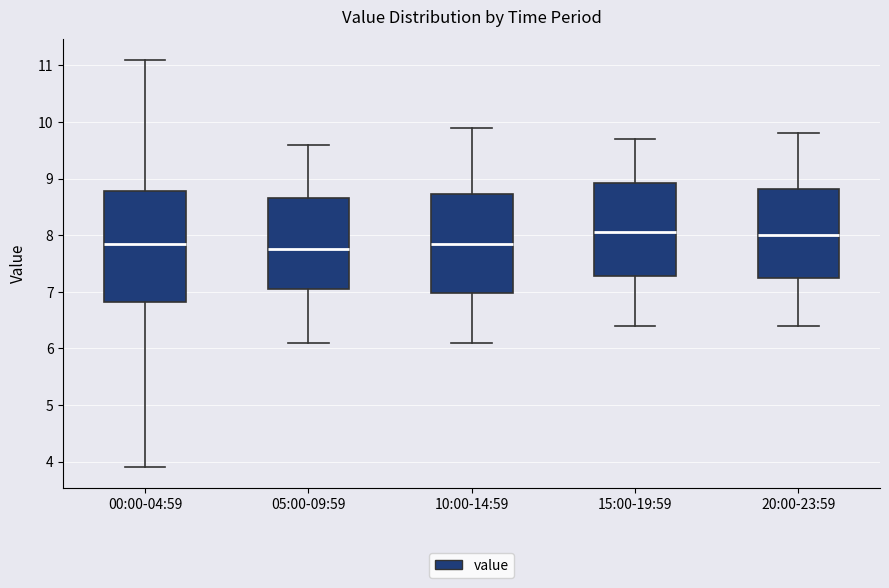

Reading left to right, read every box against the y-axis: the position of its median line, the range the box covers, and the ends of its whiskers. The values are not printed on the chart, so give them approximately, as read against the axis.

00:00-04:59: median 7.9, box 6.8 to 8.8, whiskers 3.9 to 11.1
05:00-09:59: median 7.8, box 7.1 to 8.7, whiskers 6.1 to 9.6
10:00-14:59: median 7.9, box 7.0 to 8.7, whiskers 6.1 to 9.9
15:00-19:59: median 8.1, box 7.3 to 8.9, whiskers 6.4 to 9.7
20:00-23:59: median 8.0, box 7.3 to 8.8, whiskers 6.4 to 9.8